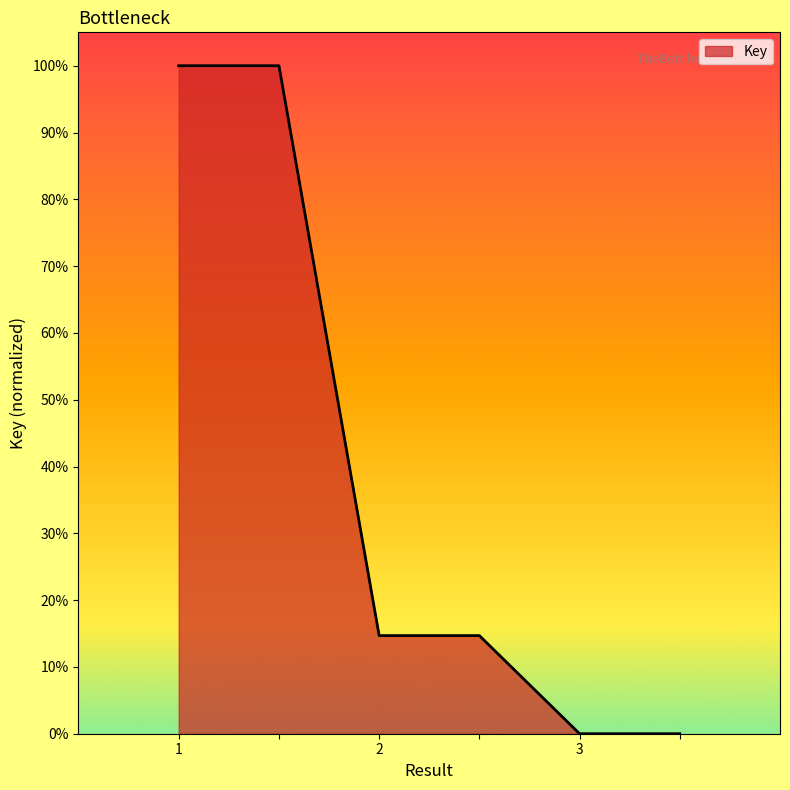

What is the difference between the maximum and second lowest values?

1.0